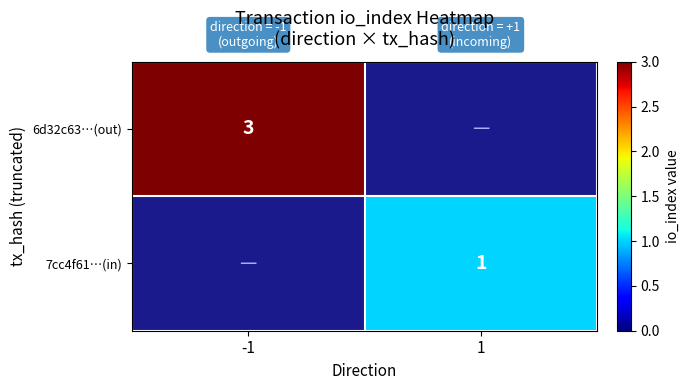

Is it true that 7cc4f61…(in) equals 1 at 1?

True